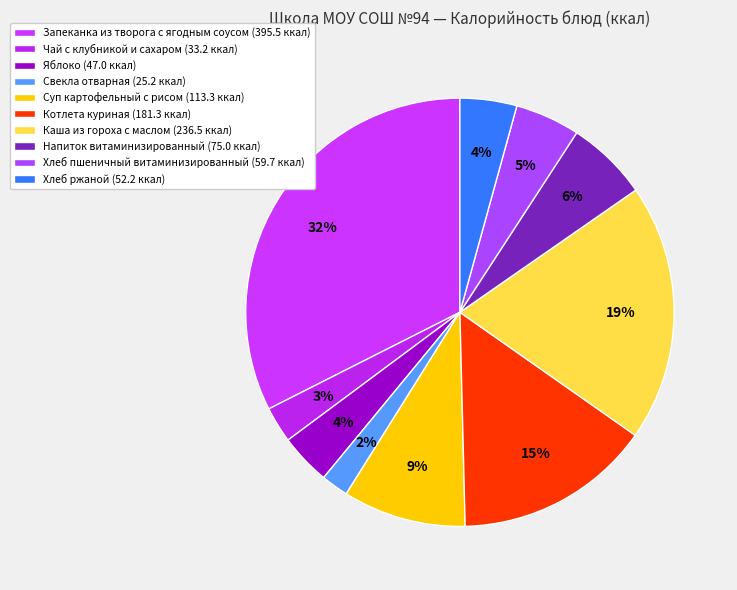

Which has a higher value, Хлеб пшеничный витаминизированный or Яблоко?

Хлеб пшеничный витаминизированный